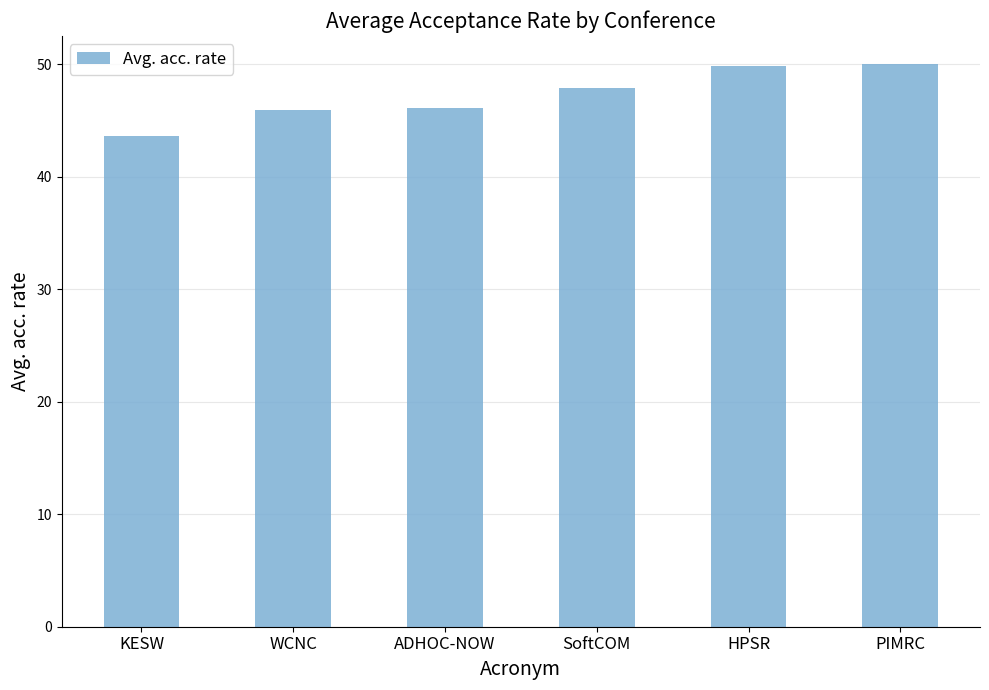

True or false: the data shows 46.1 at ADHOC-NOW.

True